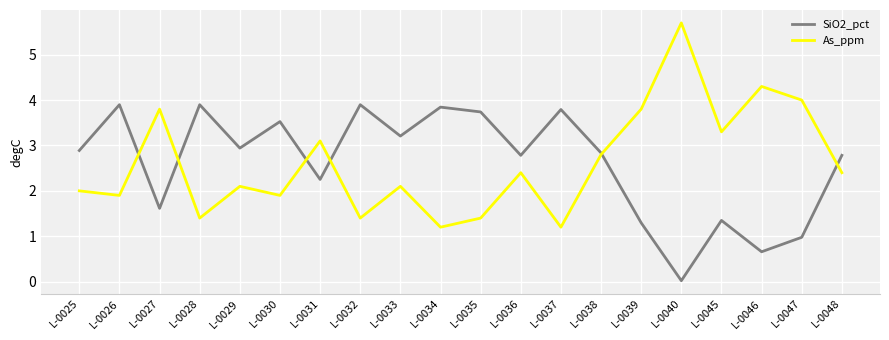

How many lines are shown in the chart?

2